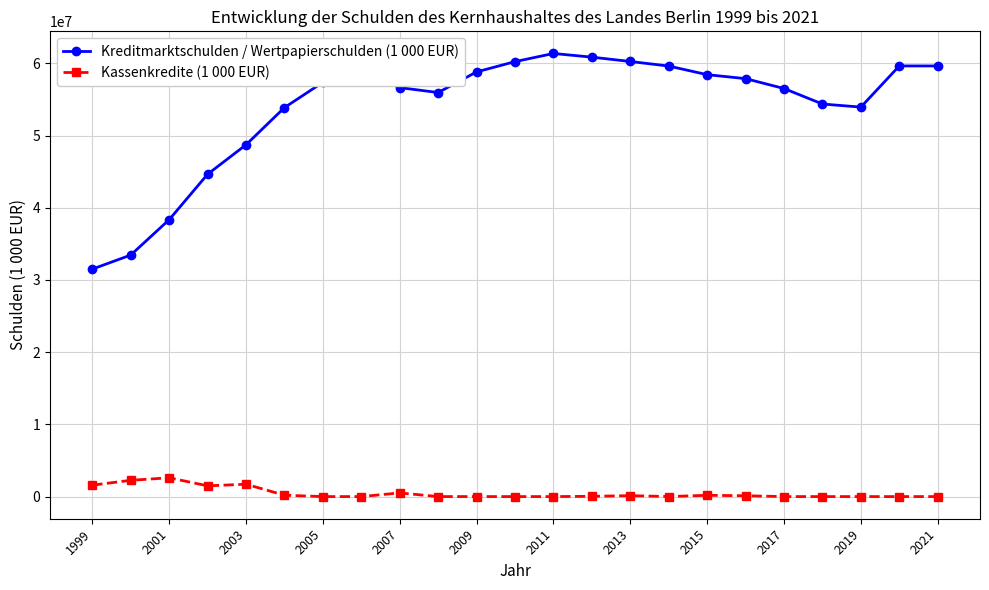

True or false: Kreditmarktschulden / Wertpapierschulden (1 000 EUR) and Kassenkredite (1 000 EUR) intersect in this chart.

False